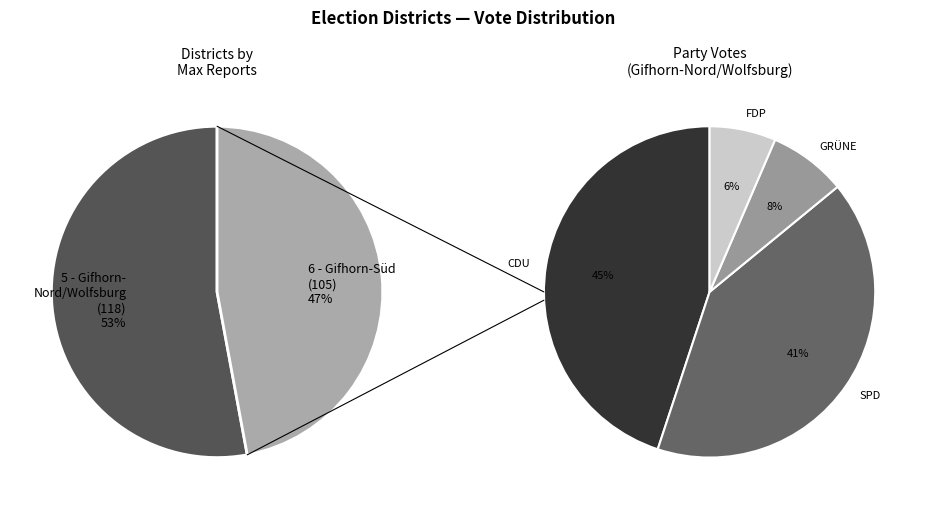

What is the ratio of the value at 6 - Gifhorn-Süd to the value at 5 - Gifhorn-Nord/Wolfsburg?

0.9